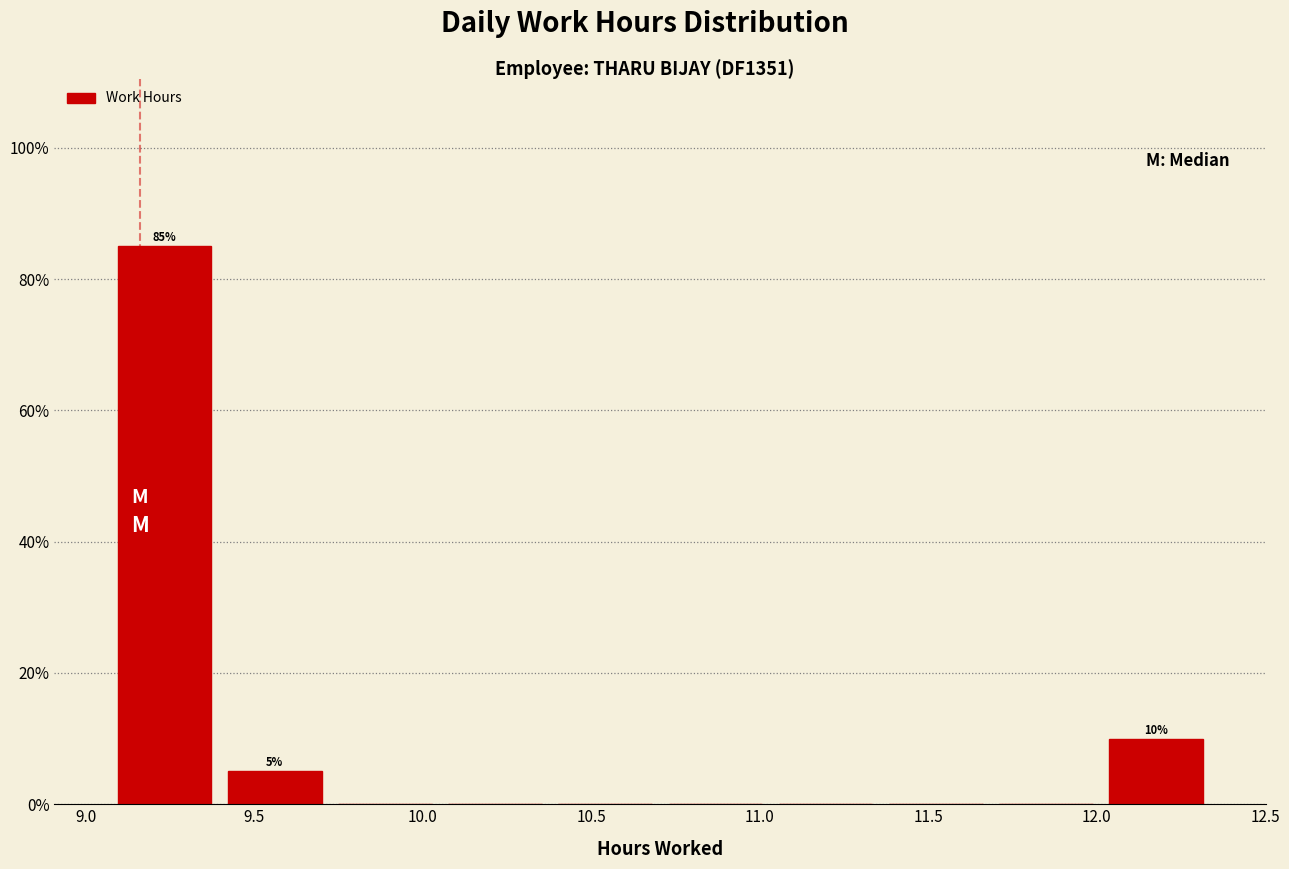

Over which range of the x-axis is the bar tallest?

9.05 to 9.40